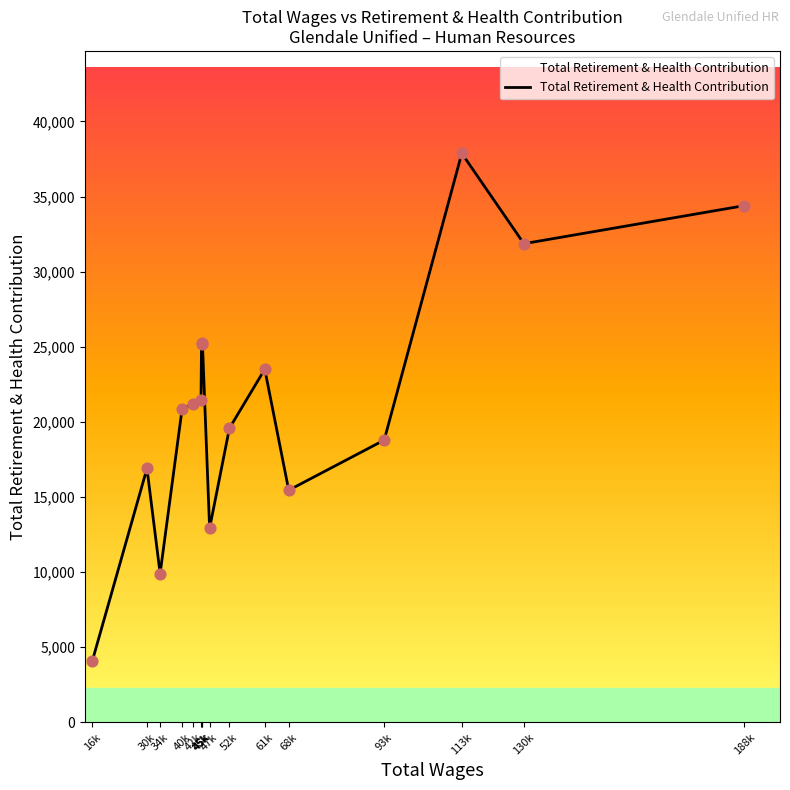

Approximately how many times larger is the value at 45k compared to 61k?

0.9